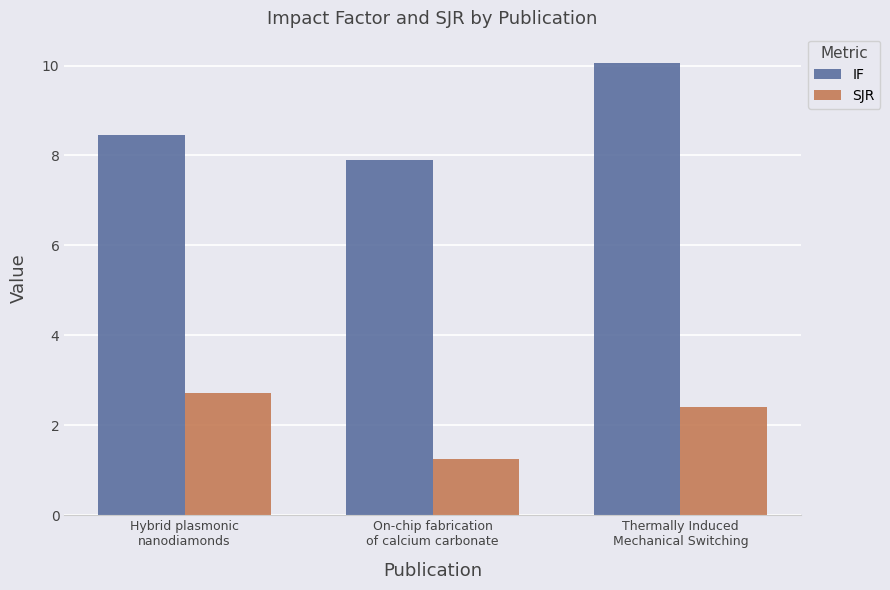

At how many categories does at least one series exceed 1?

3